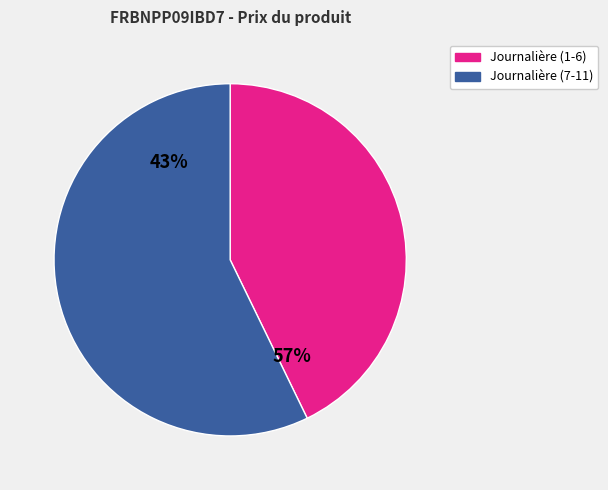

True or false: 2025-07-21 accounts for 1% of the total.

False